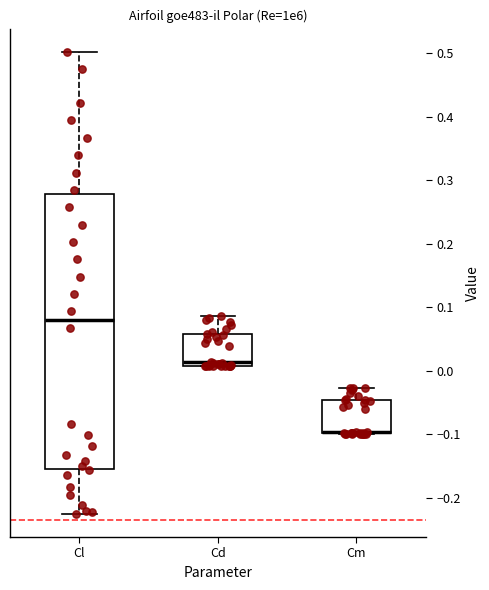

Reading left to right, read every box against the y-axis: the position of its median line, the range the box covers, and the ends of its whiskers. The values are not printed on the chart, so give them approximately, as read against the axis.

Cl: median 0.08, box -0.15 to 0.28, whiskers -0.23 to 0.50
Cd: median 0.01 (just above the box's lower edge), box 0.01 to 0.06, whiskers 0.01 to 0.09
Cm: median -0.10 (drawn on the box's lower edge), box -0.10 to -0.05, whiskers -0.10 to -0.03